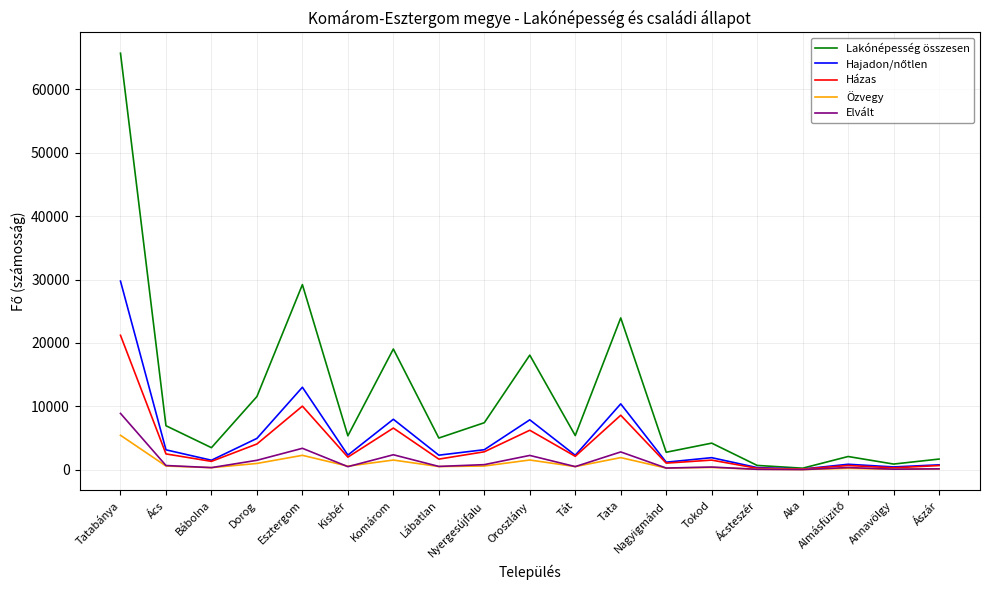

How many lines are shown in the chart?

5